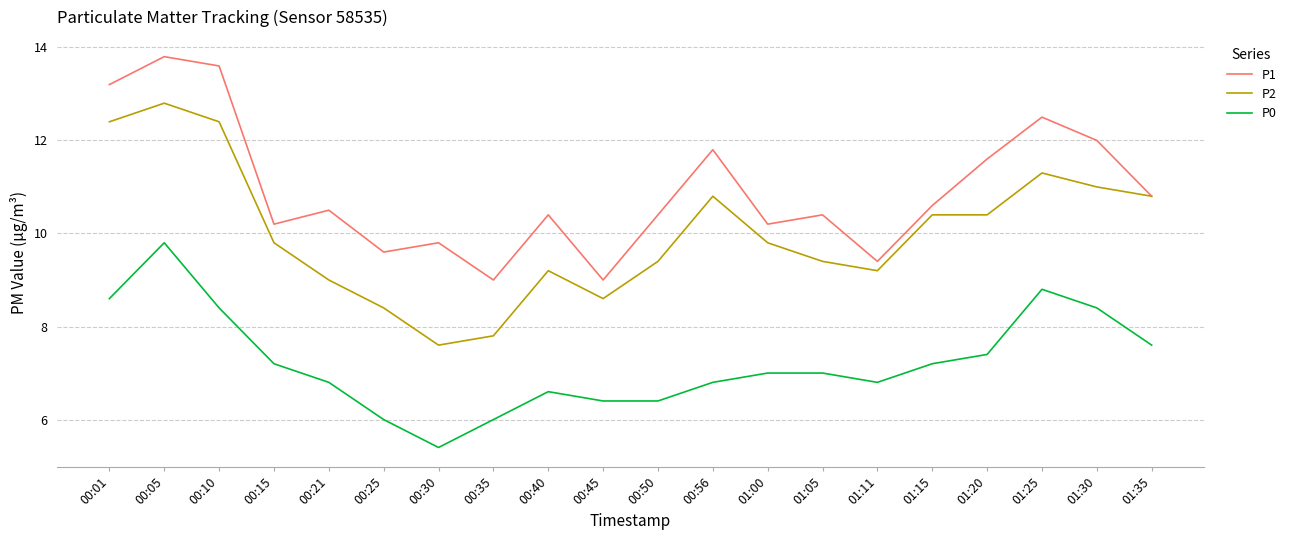

Reading left to right, list all the values displayed in this chart.

P1: 13.2	13.8	13.6	10.2	10.5	9.6	9.8	9.0	10.4	9.0	10.4	11.8	10.2	10.4	9.4	10.6	11.6	12.5	12.0	10.8
P2: 12.4	12.8	12.4	9.8	9.0	8.4	7.6	7.8	9.2	8.6	9.4	10.8	9.8	9.4	9.2	10.4	10.4	11.3	11.0	10.8
P0: 8.6	9.8	8.4	7.2	6.8	6.0	5.4	6.0	6.6	6.4	6.4	6.8	7.0	7.0	6.8	7.2	7.4	8.8	8.4	7.6